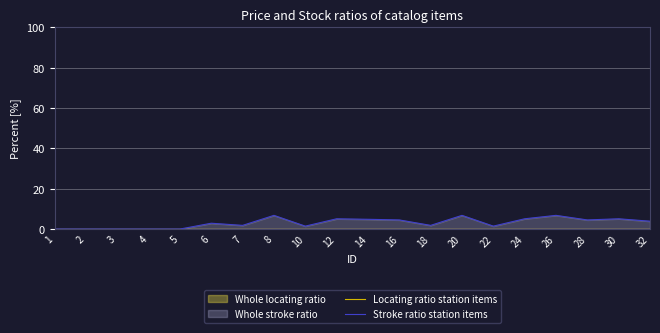

True or false: Locating ratio station items and Stroke ratio station items cross at least once.

False